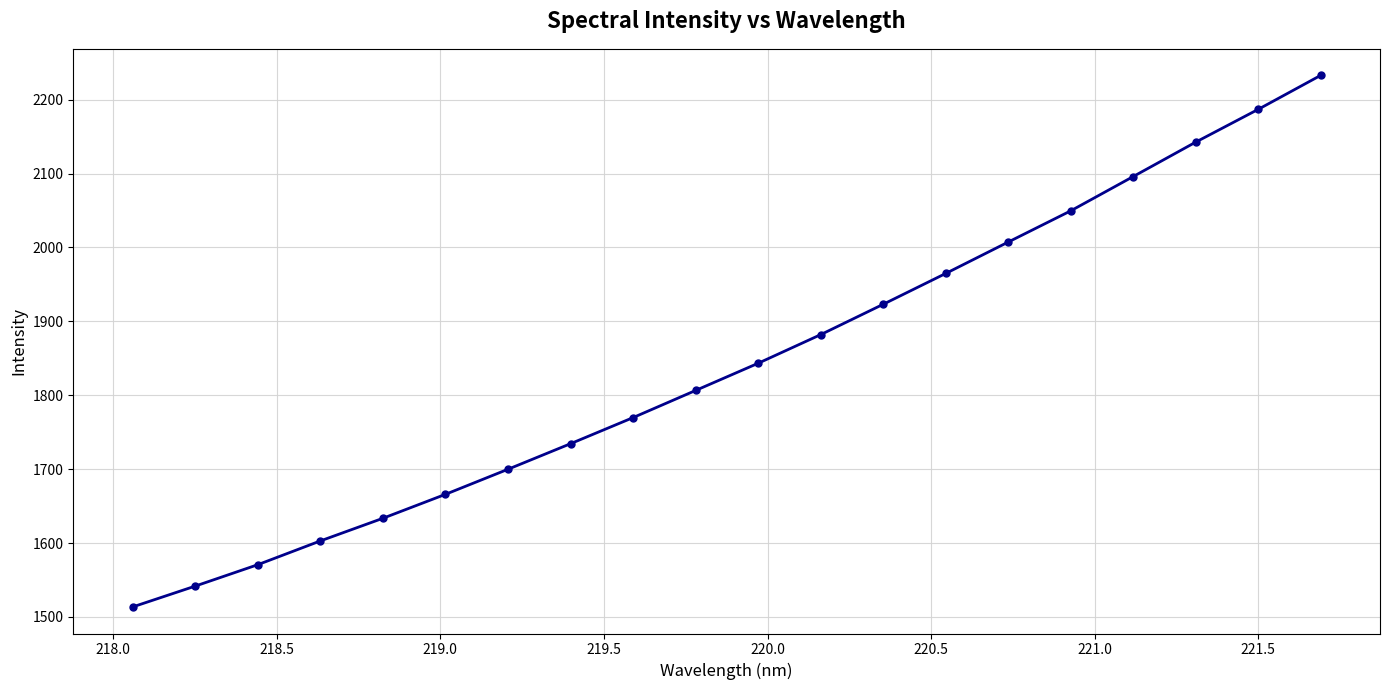

Does the chart display data point markers on the line(s)?

Yes